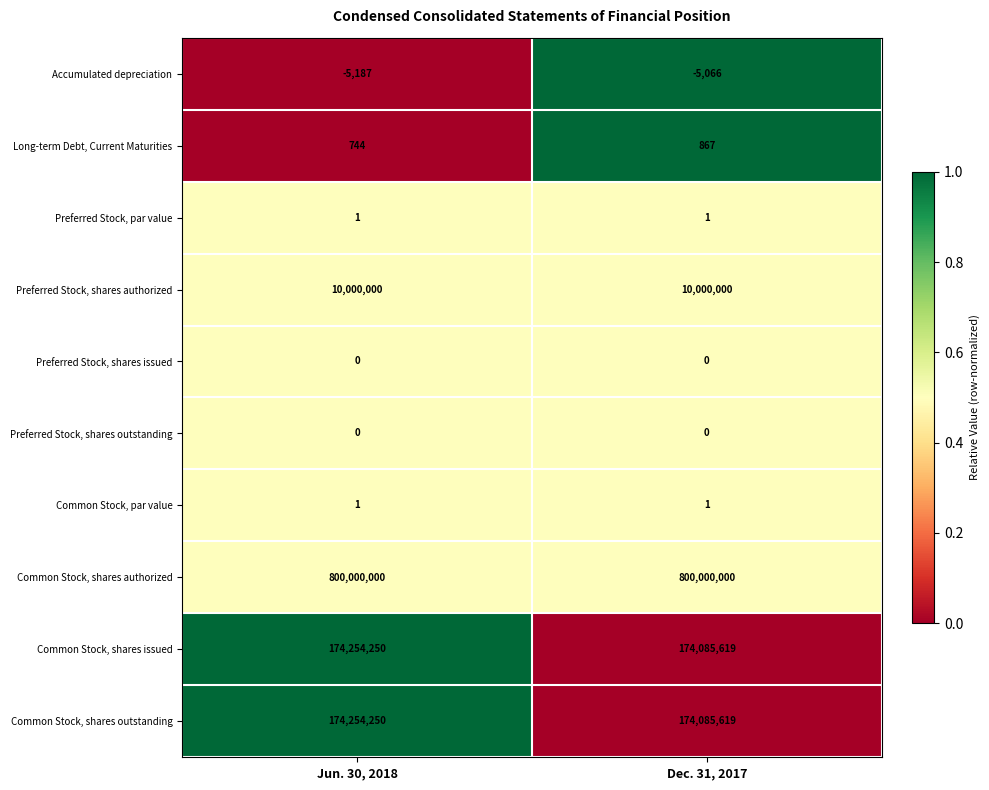

Reading right to left, what are all the values shown in this chart?

Accumulated depreciation: Dec. 31, 2017=-5066	Jun. 30, 2018=-5187
Long-term Debt, Current Maturities: Dec. 31, 2017=867	Jun. 30, 2018=744
Preferred Stock, par value: Dec. 31, 2017=1	Jun. 30, 2018=1
Preferred Stock, shares authorized: Dec. 31, 2017=10000000	Jun. 30, 2018=10000000
Preferred Stock, shares issued: Dec. 31, 2017=0	Jun. 30, 2018=0
Preferred Stock, shares outstanding: Dec. 31, 2017=0	Jun. 30, 2018=0
Common Stock, par value: Dec. 31, 2017=1	Jun. 30, 2018=1
Common Stock, shares authorized: Dec. 31, 2017=800000000	Jun. 30, 2018=800000000
Common Stock, shares issued: Dec. 31, 2017=174085619	Jun. 30, 2018=174254250
Common Stock, shares outstanding: Dec. 31, 2017=174085619	Jun. 30, 2018=174254250